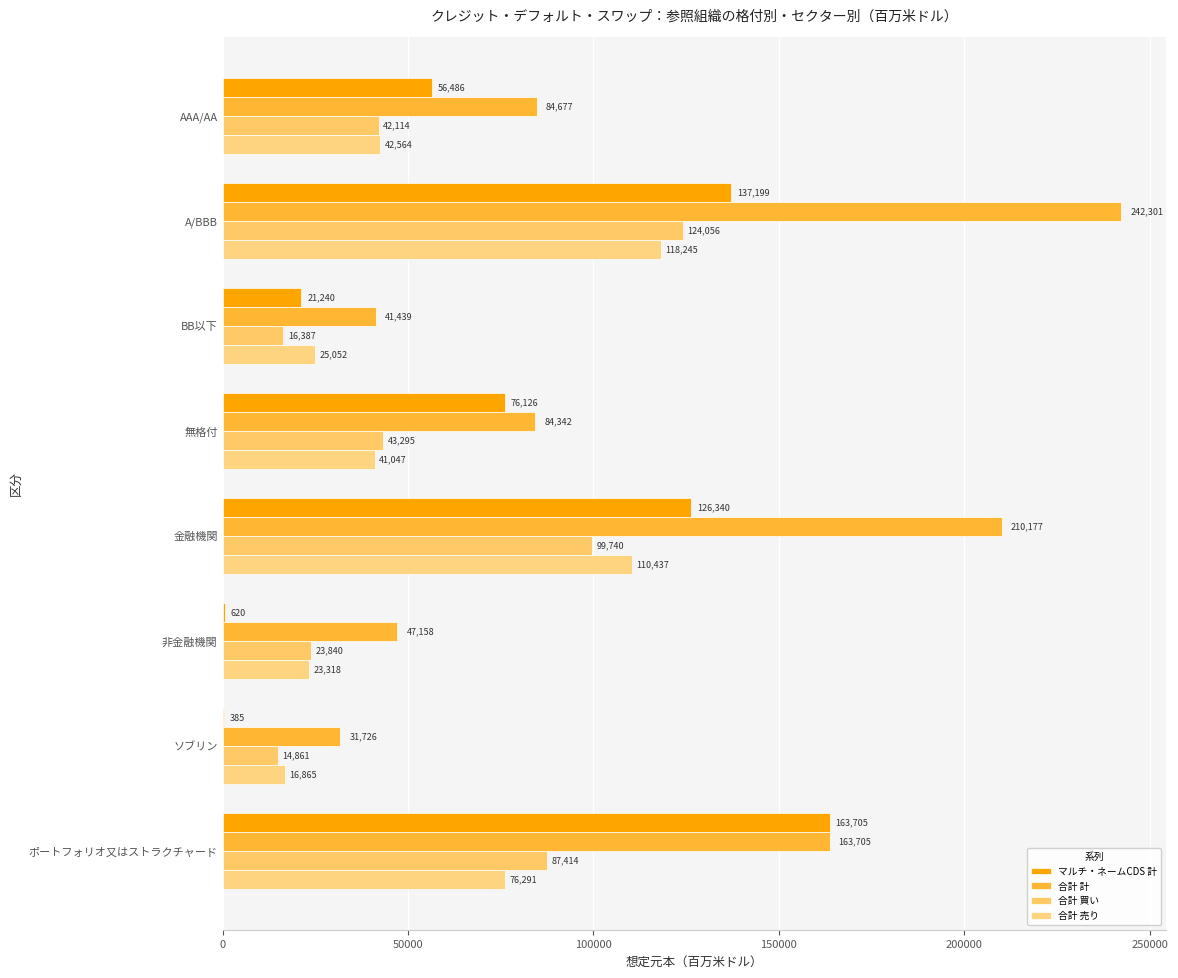

How many categories are shown in the chart?

8